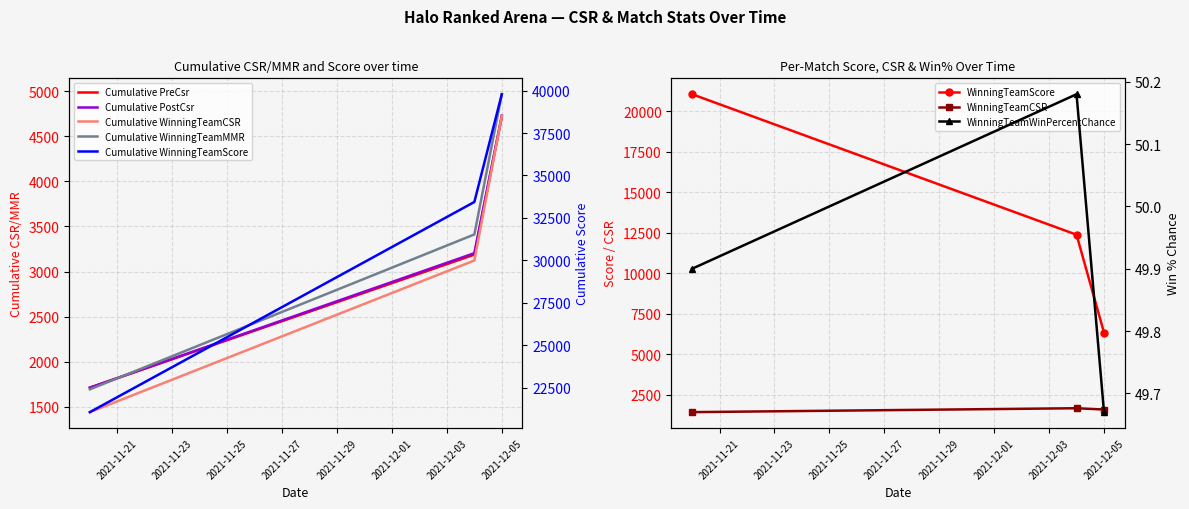

What is the spread (max minus min) of values at 2021-11-21?

21000.1